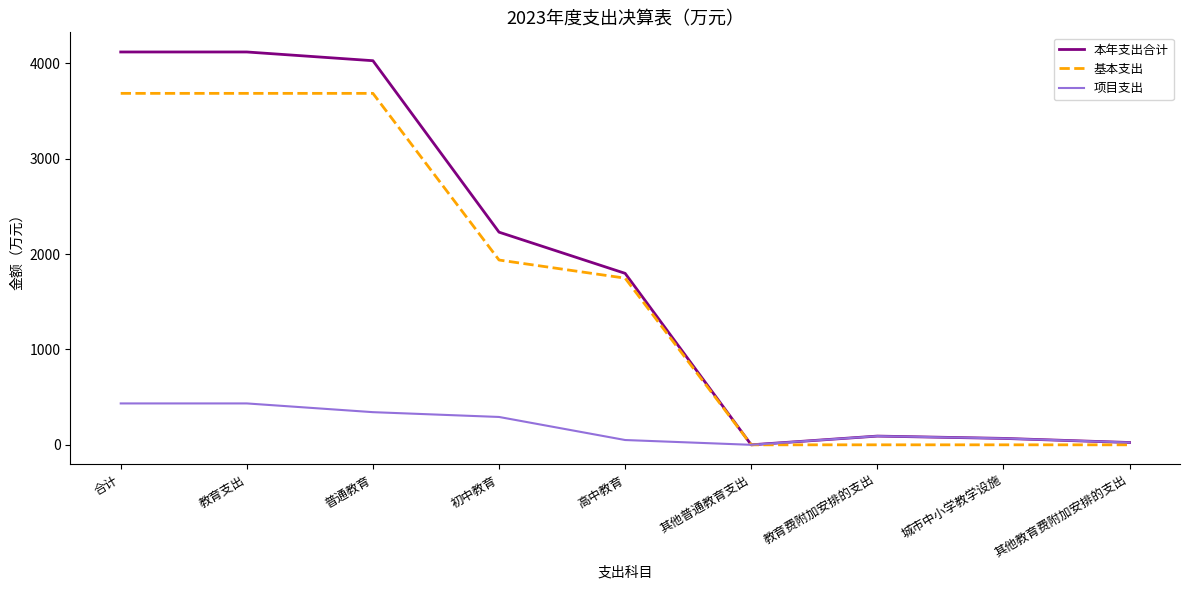

What is the maximum value for 项目支出?

433.9